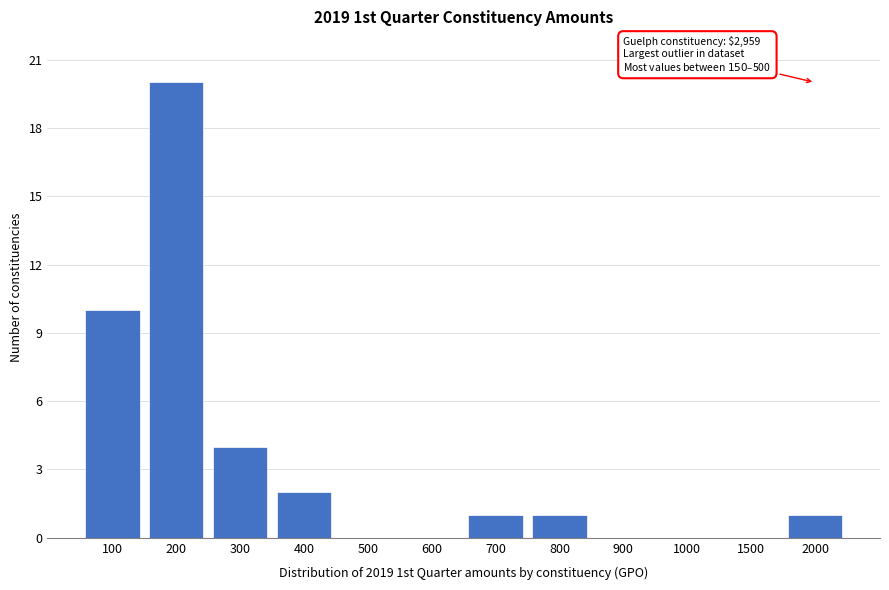

Reading left to right, what are all the values shown in this chart?

100=10	200=20	300=4	400=2	500=0	600=0	700=1	800=1	900=0	1000=0	1500=0	2000=1